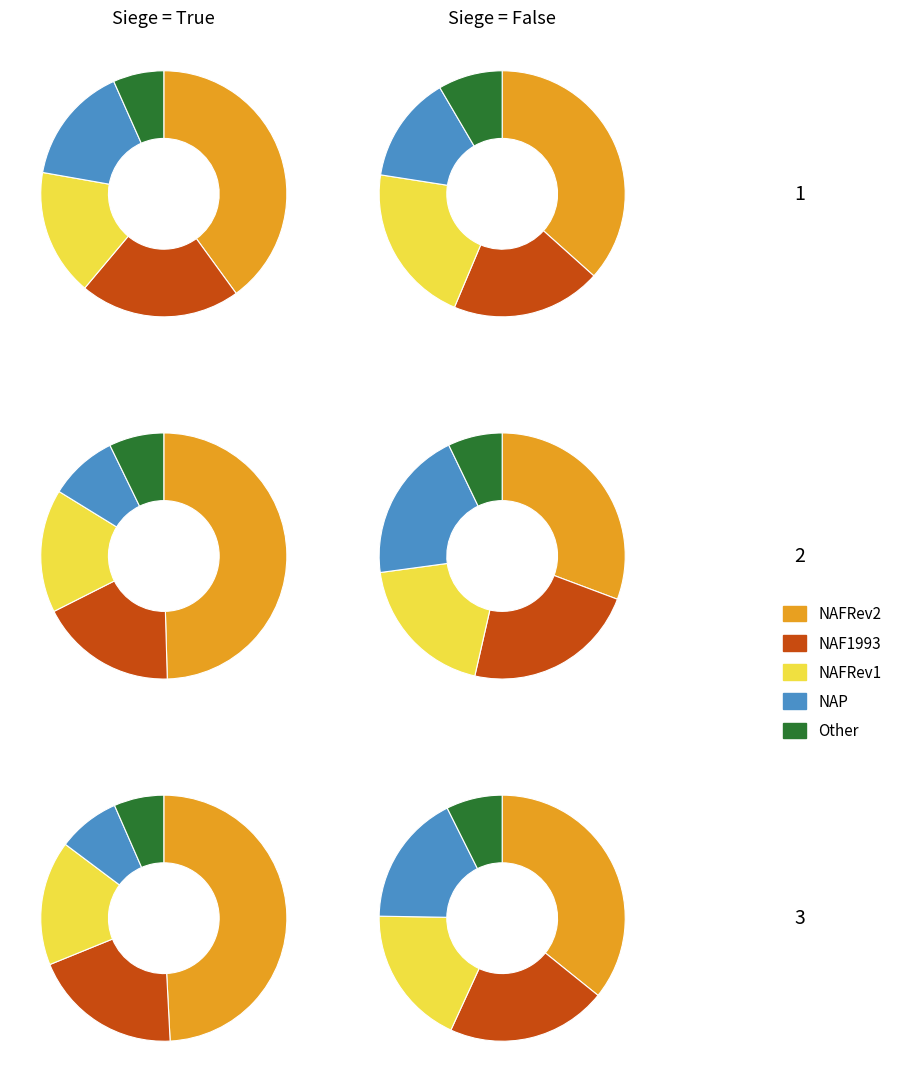

To the nearest percent, what is the average slice percentage?

20%